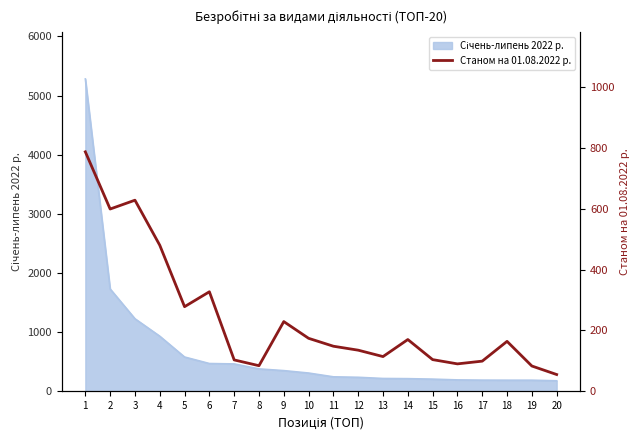

Is this an area chart (filled region under the line)?

No